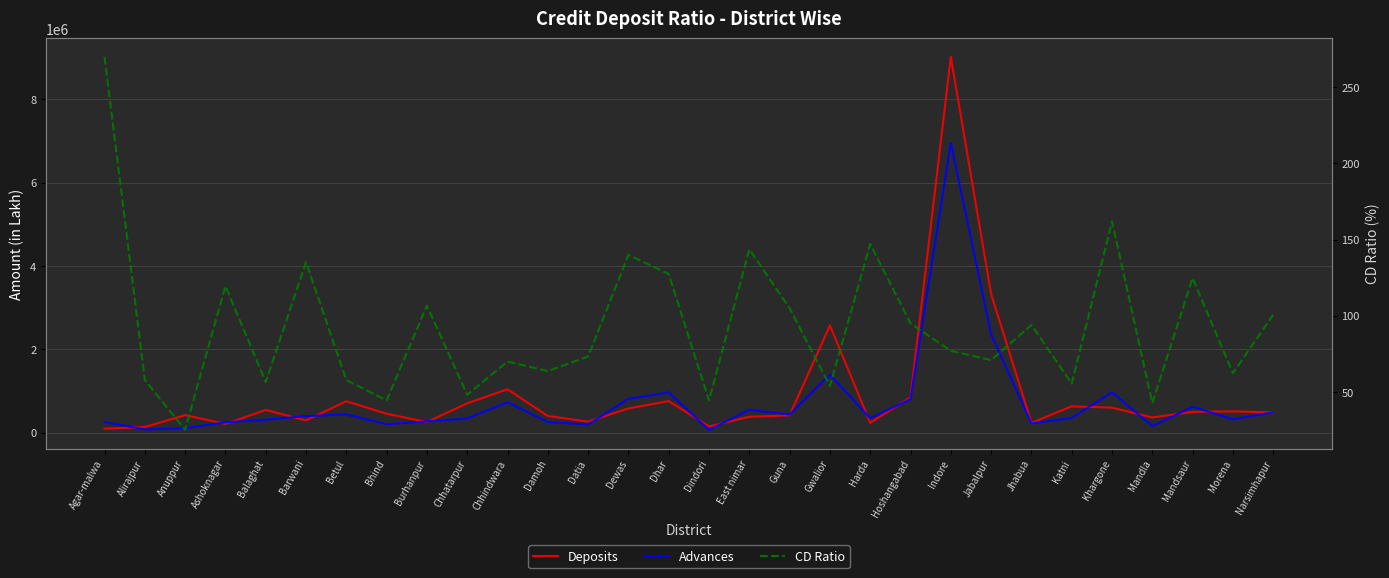

After their last crossing, which series has the higher values: Advances or Deposits?

Advances